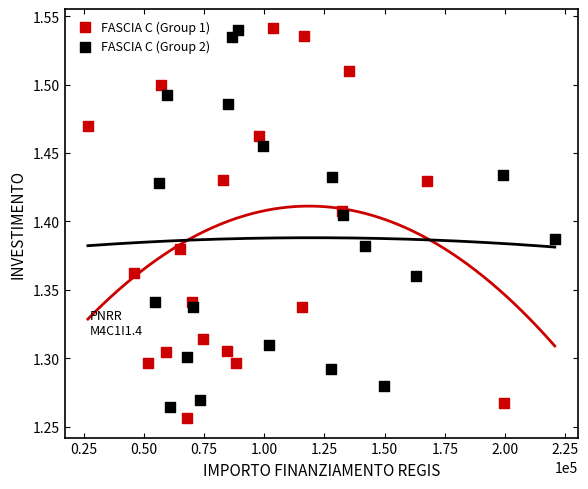

What are all the series names shown in the legend?

FASCIA C (Group 1), FASCIA C (Group 2)